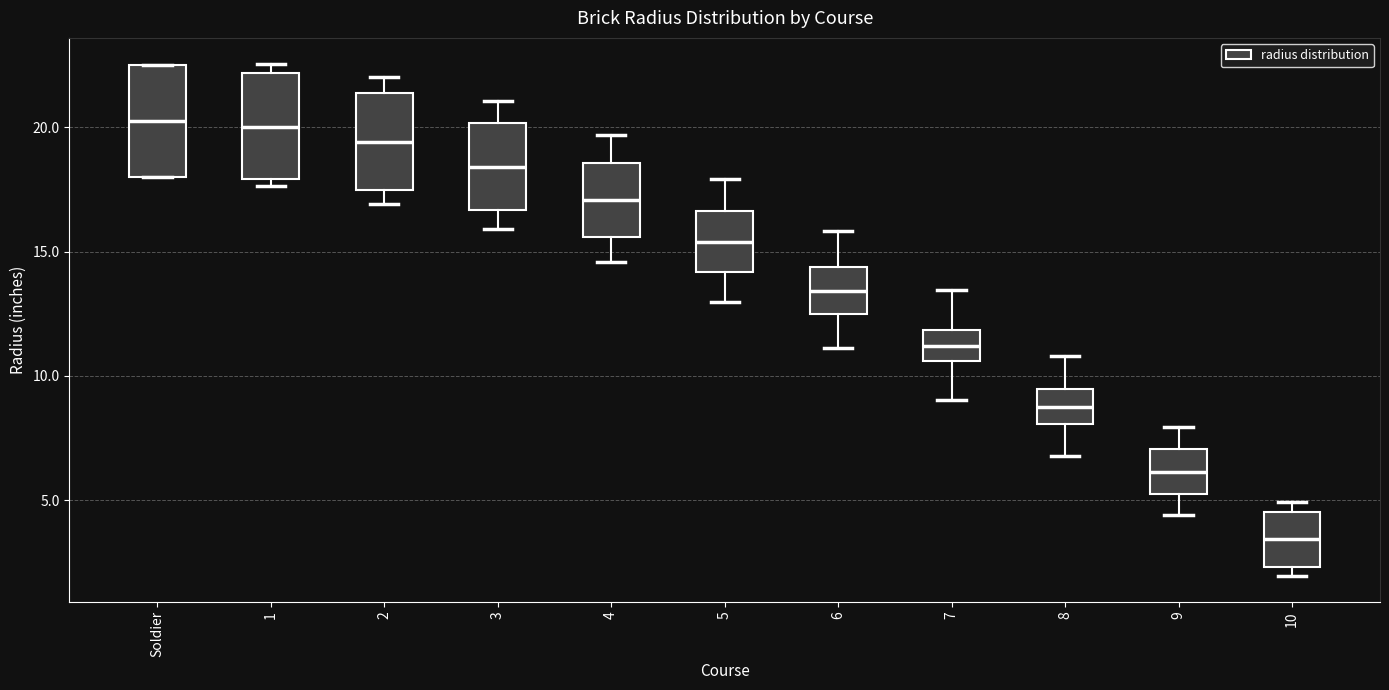

Which box's median line is the lowest?

10